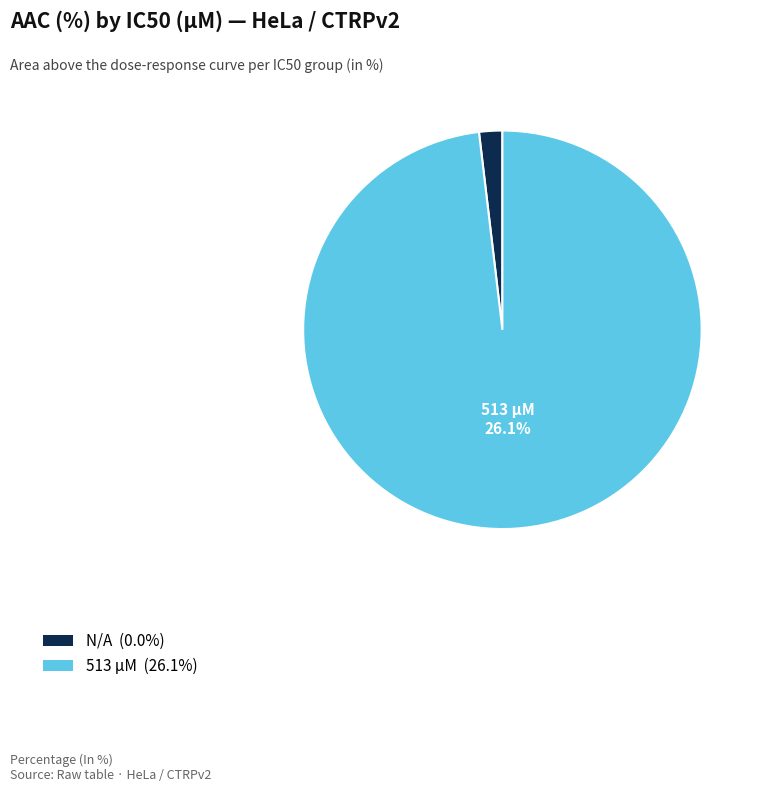

Which slice is the largest?

513 (AAC=26.1%)